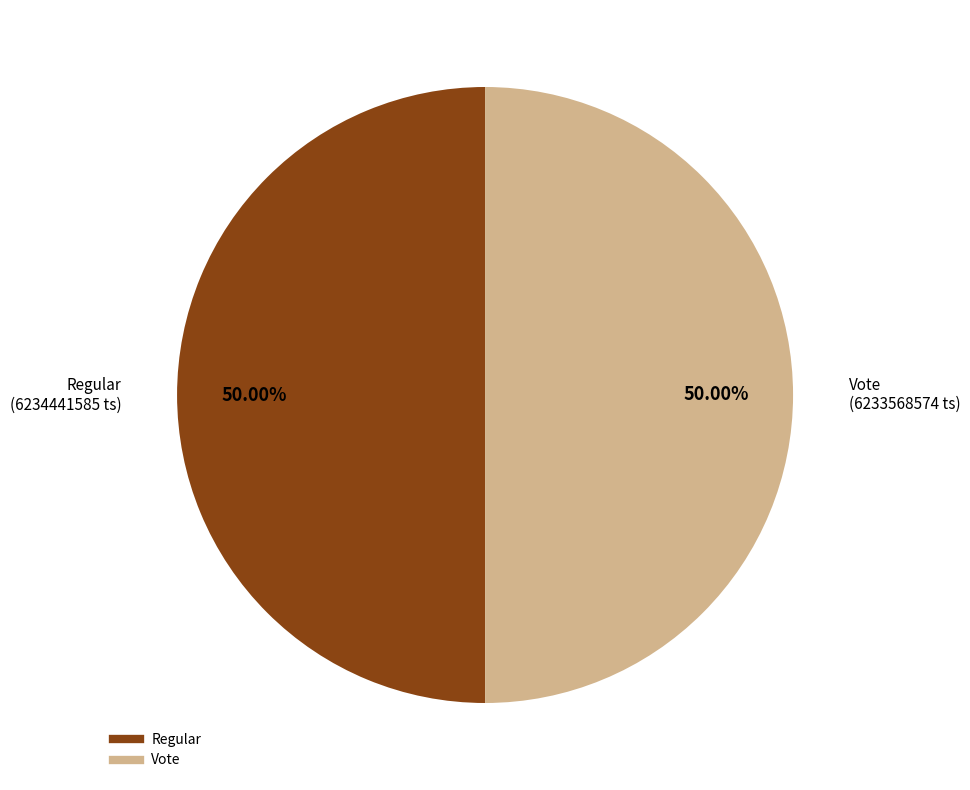

Approximately how many times larger is the value at Vote compared to Regular?

1.0